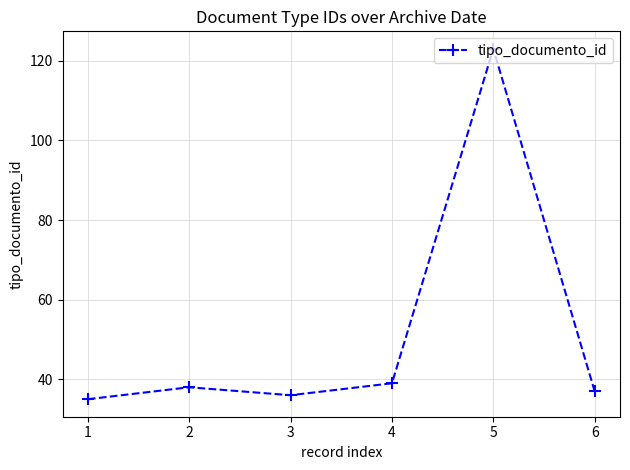

Which has a higher value, 4 or 5?

5